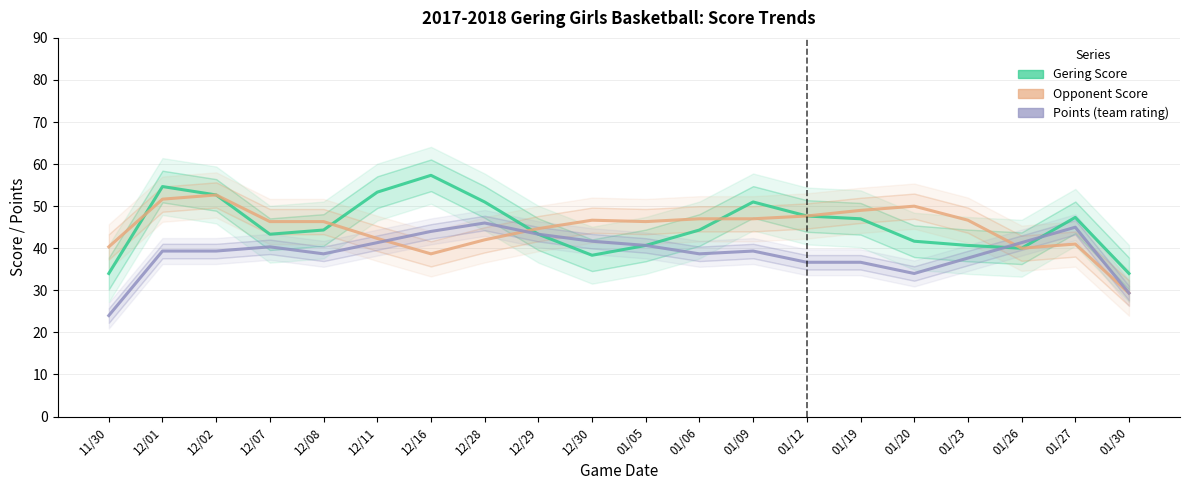

List the labels in order of Opponent Score value, largest first.

12/02, 12/01, 01/20, 01/19, 01/12, 01/06, 01/09, 01/23, 12/30, 12/07, 12/08, 01/05, 12/29, 12/11, 12/28, 01/27, 11/30, 01/26, 12/16, 01/30